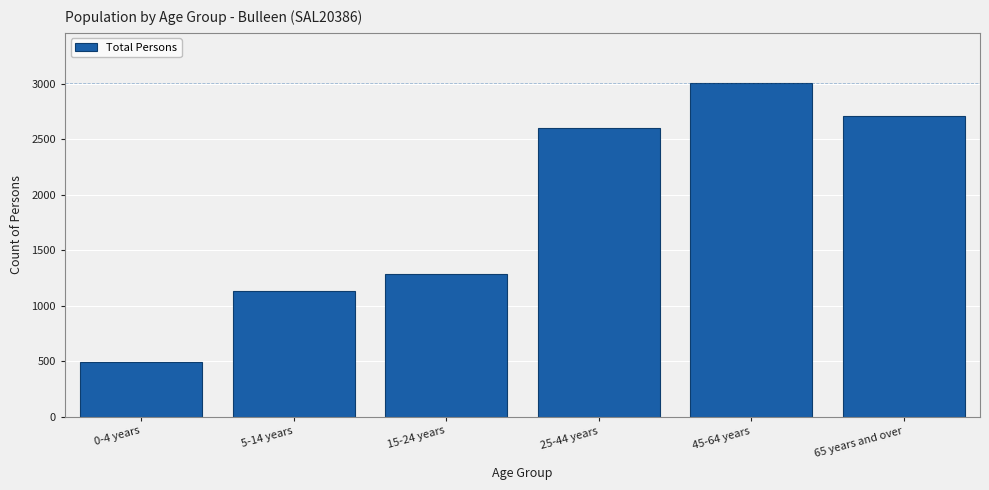

Reading left to right, extract all data points from this chart.

0-4 years=496	5-14 years=1128	15-24 years=1287	25-44 years=2598	45-64 years=3009	65 years and over=2710